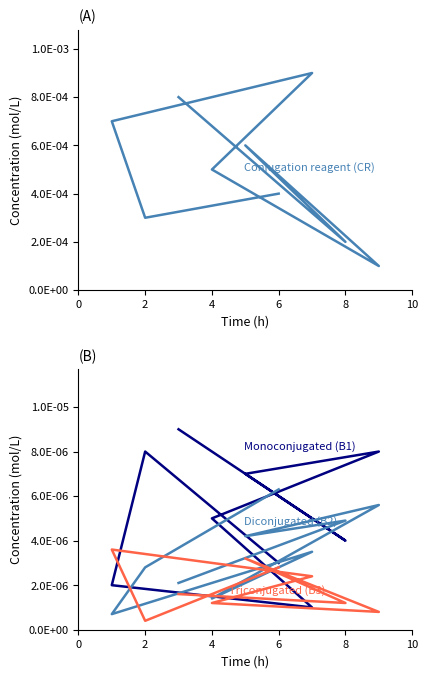

The value of col_2 (B2) at 2 is 0.0. True or false?

True